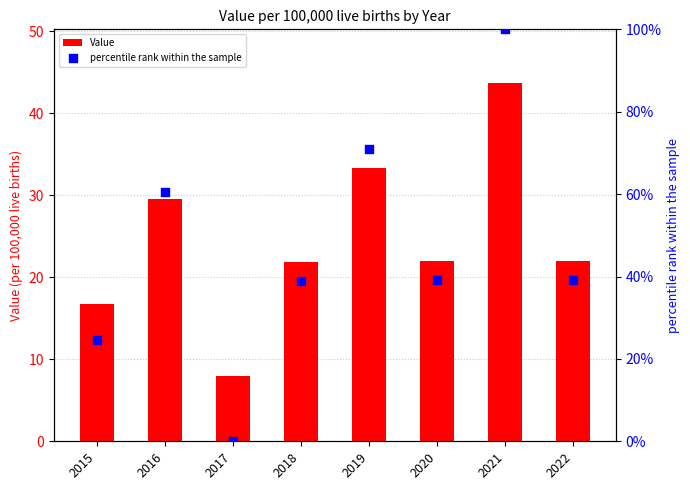

Is the value of percentile rank within the sample at 2017 greater than the value of Value at 2016?

No